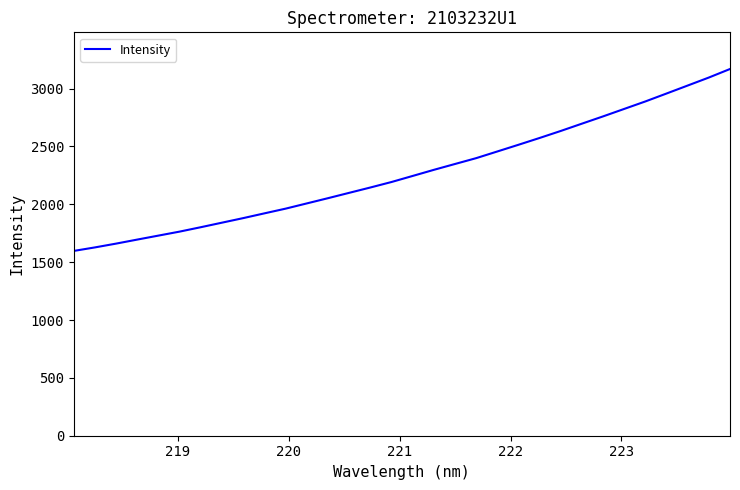

What is the greatest value displayed?

3169.0